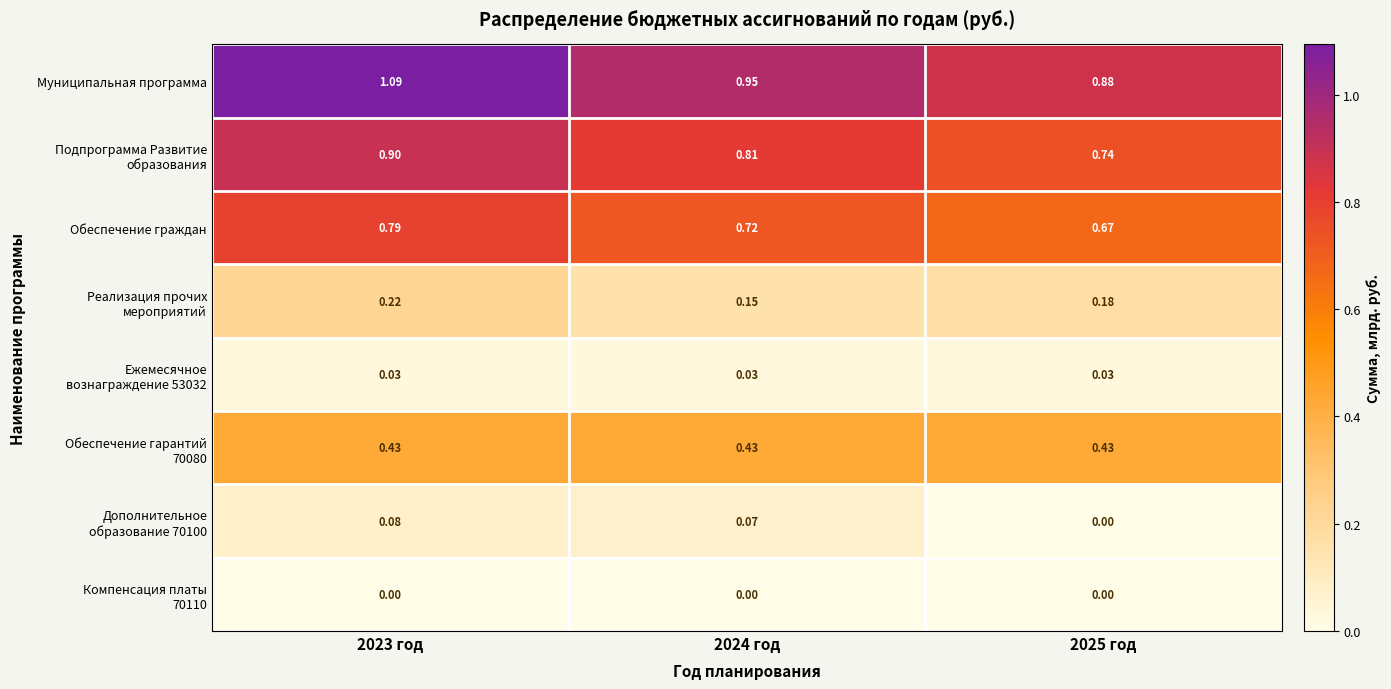

Which series has the widest spread of values?

Муниципальная программа